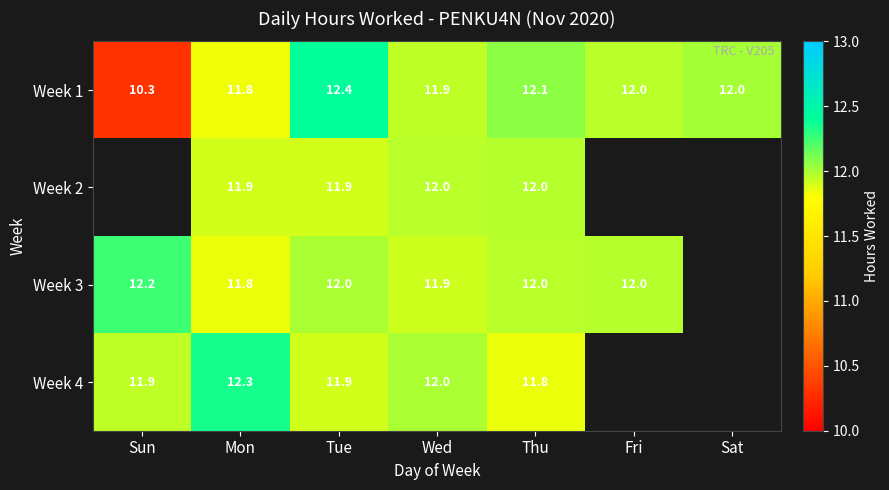

What is the total value across all series at Tue?

48.2